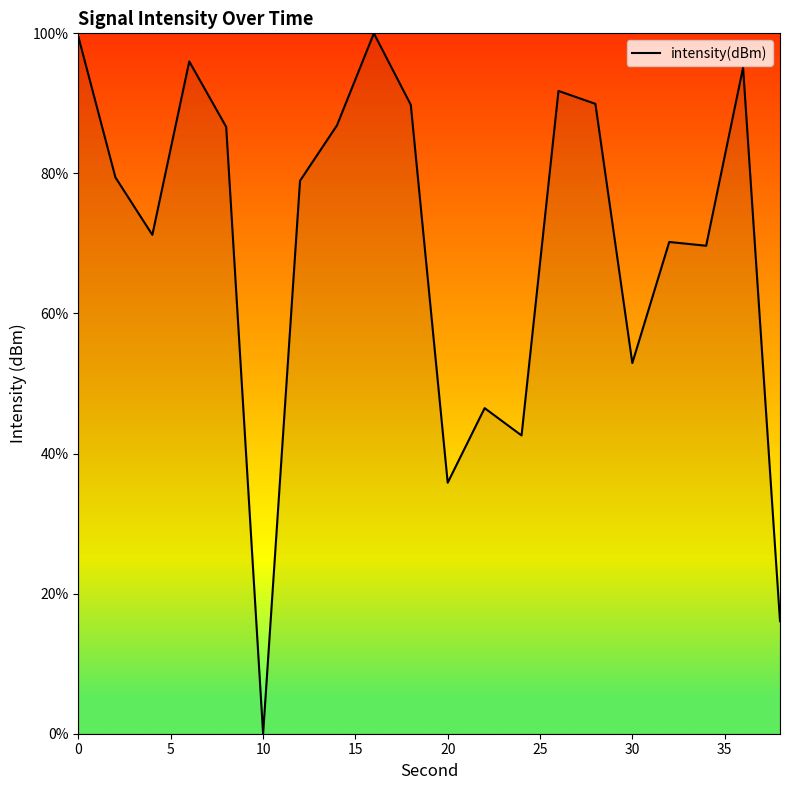

What is the maximum value shown in the chart?

100.0